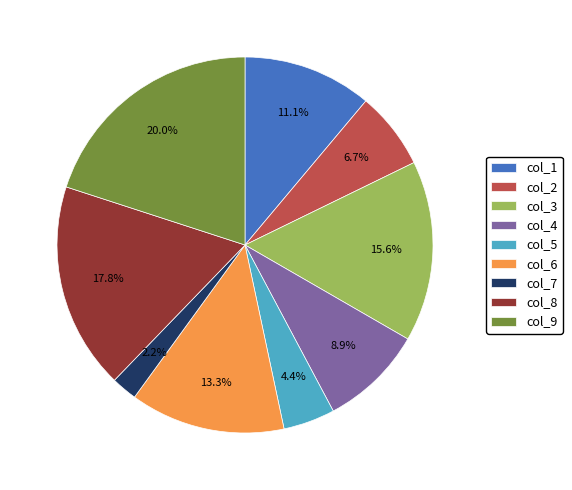

Is it true that col_4 is 15% of the pie?

False